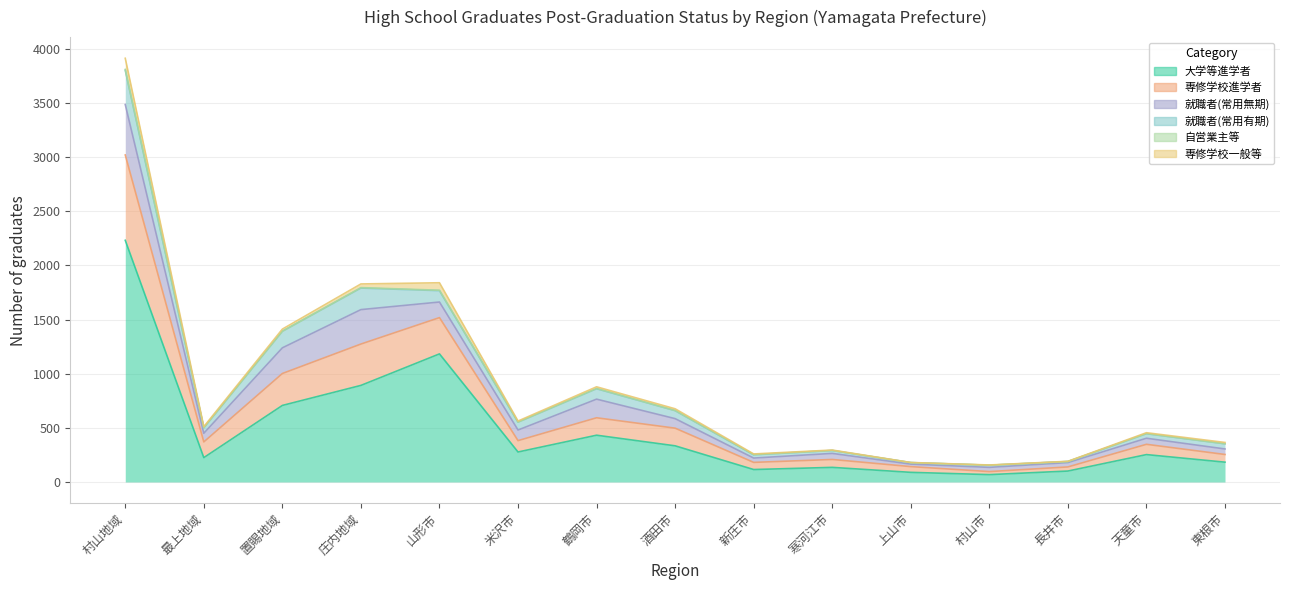

True or false: 就職者(常用無期) has more than 0 points higher than both neighbors.

True